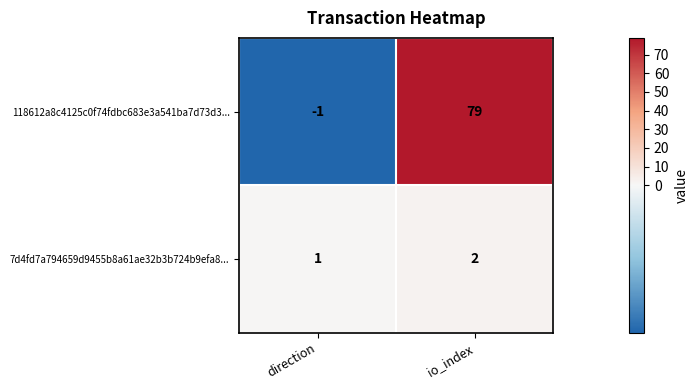

Which category has the highest value across all series?

io_index